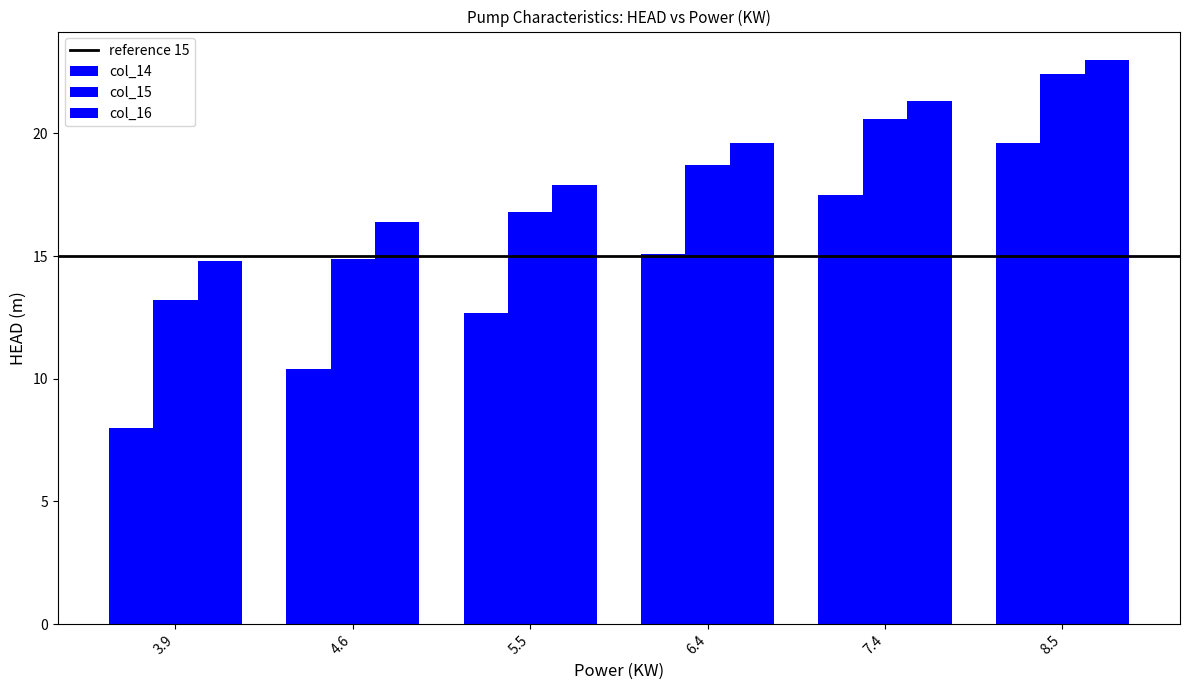

Are the bars horizontal?

No